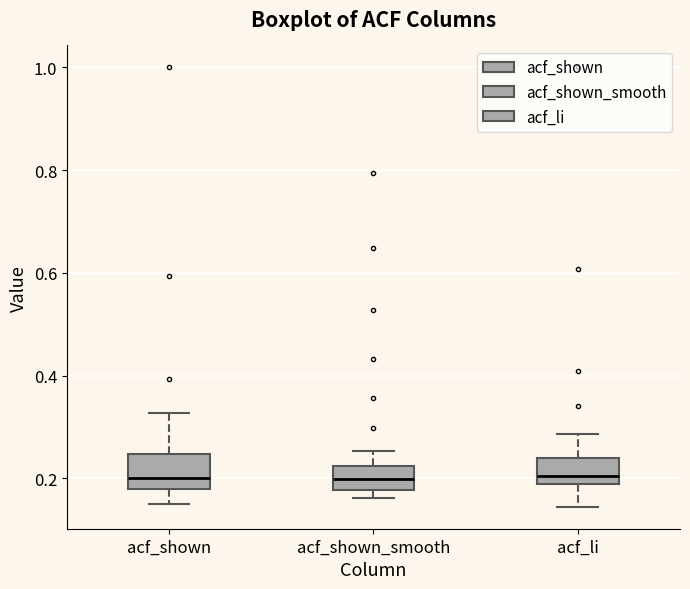

Where is the lower edge of the box for acf_shown on the y-axis? The values are not printed on the chart, so give them approximately, as read against the axis.

0.18